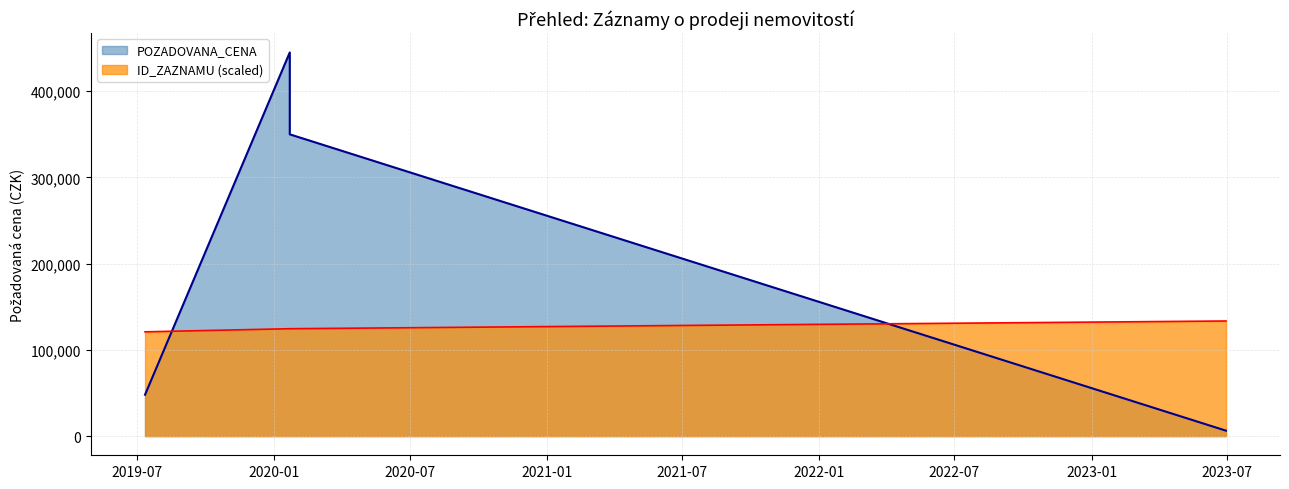

What is the difference between the second highest and minimum values?

343700